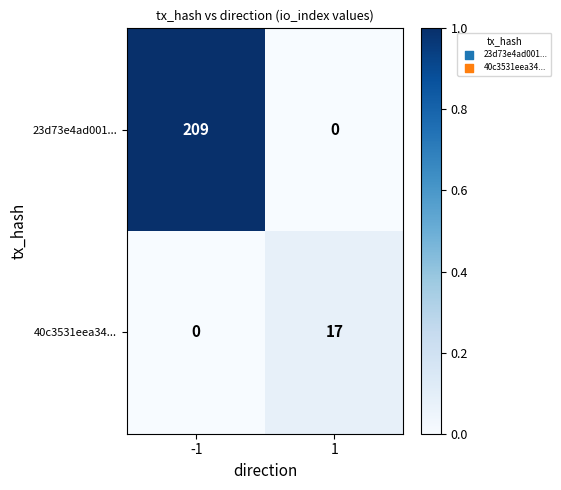

What is the sum of all 40c3531eea34... values?

17